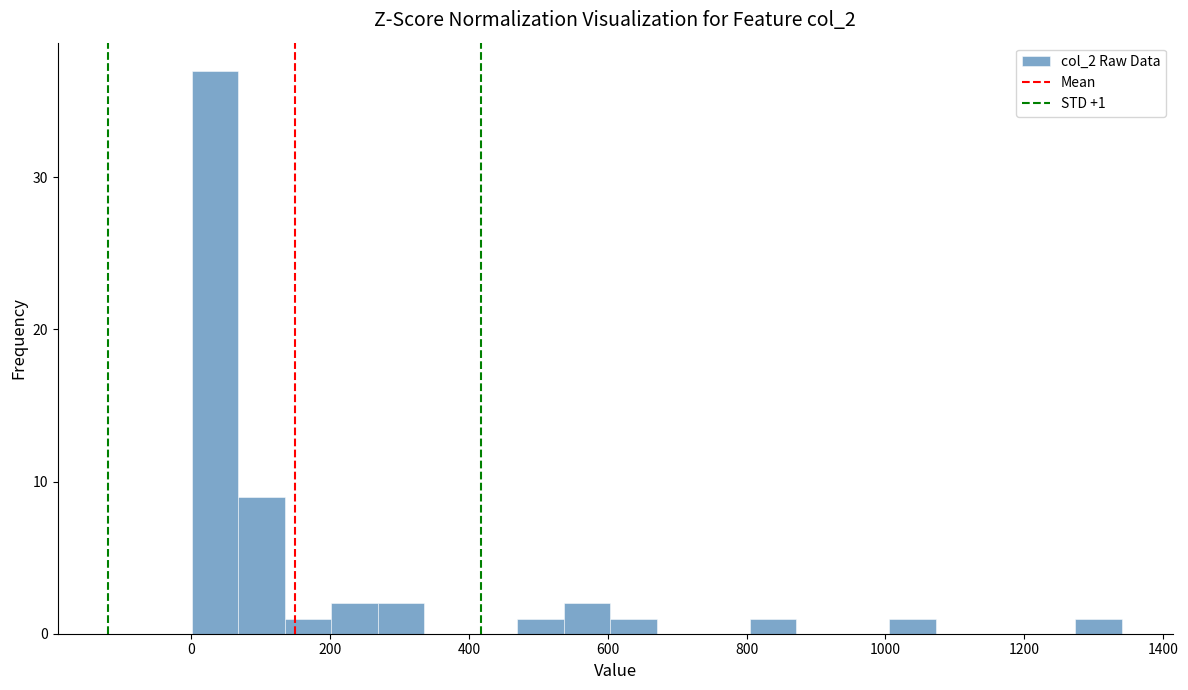

Read against the x-axis, roughly where is the centre of the tallest bar?

40